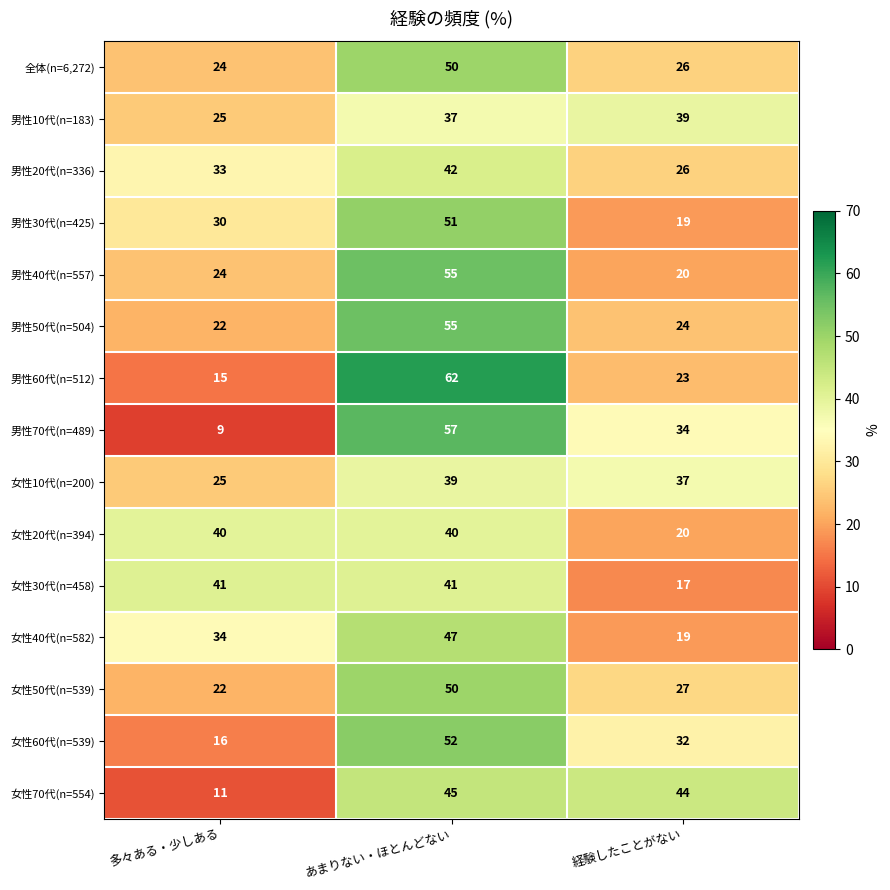

Which category has the highest value in the 全体(n=6,272) series?

あまりない・ほとんどない